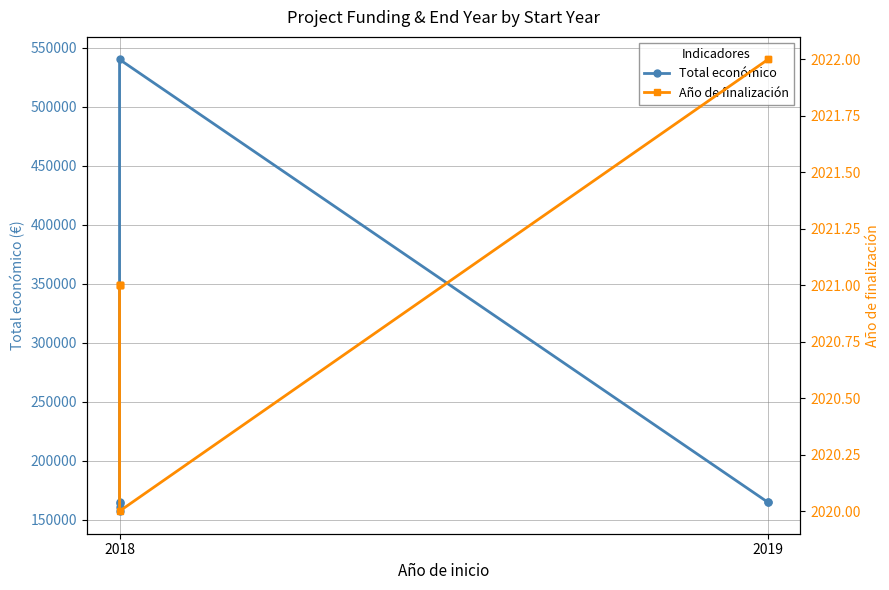

Is the value of Año de finalización at 2019 greater than the value of Total económico at 2018?

No